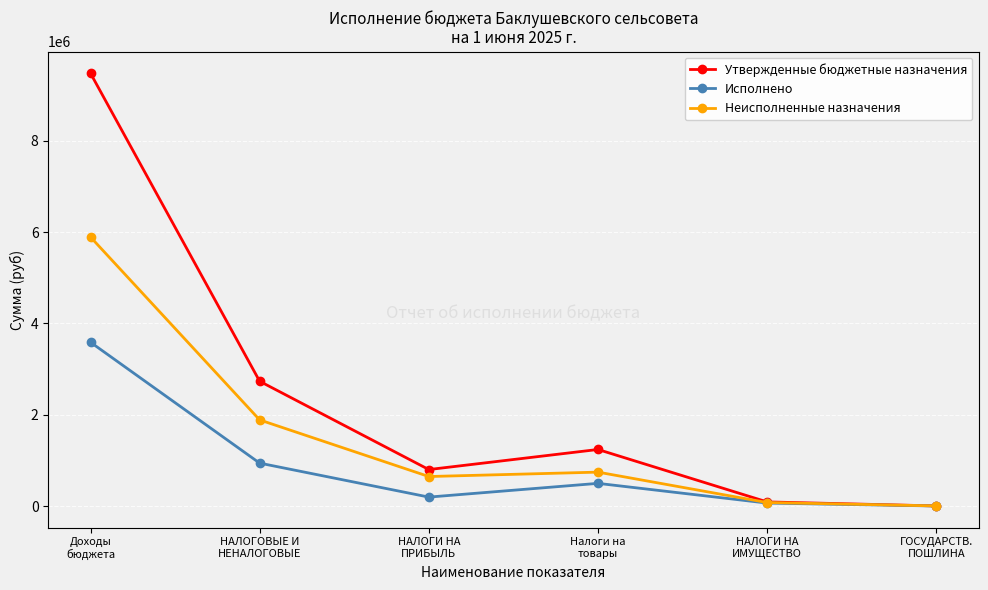

At which category does the chart reach its peak across all series?

Доходы
бюджета